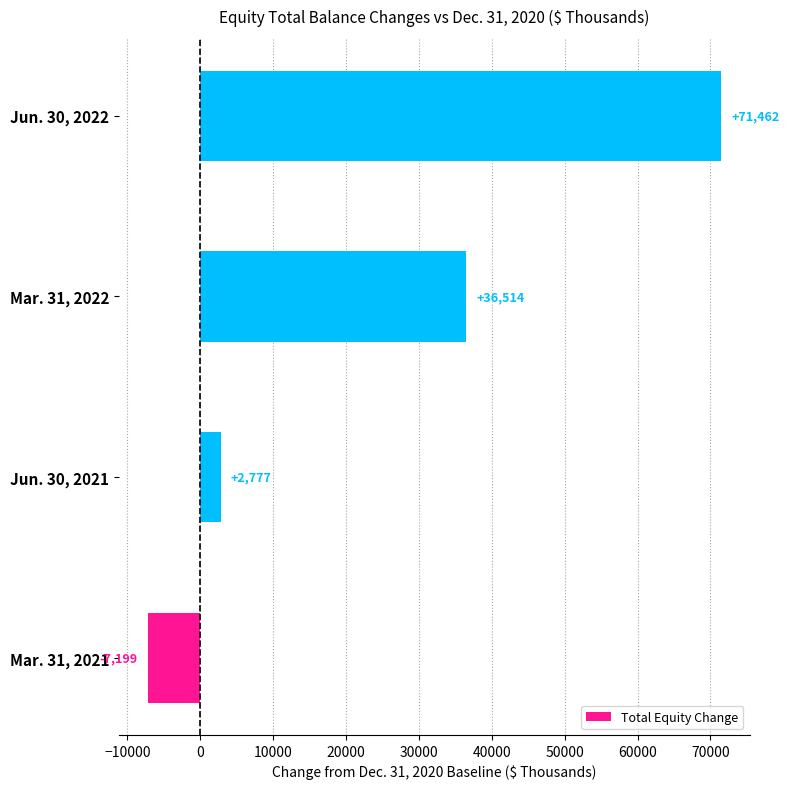

What is the ratio of the value at Jun. 30, 2022 to the value at Jun. 30, 2021?

25.7